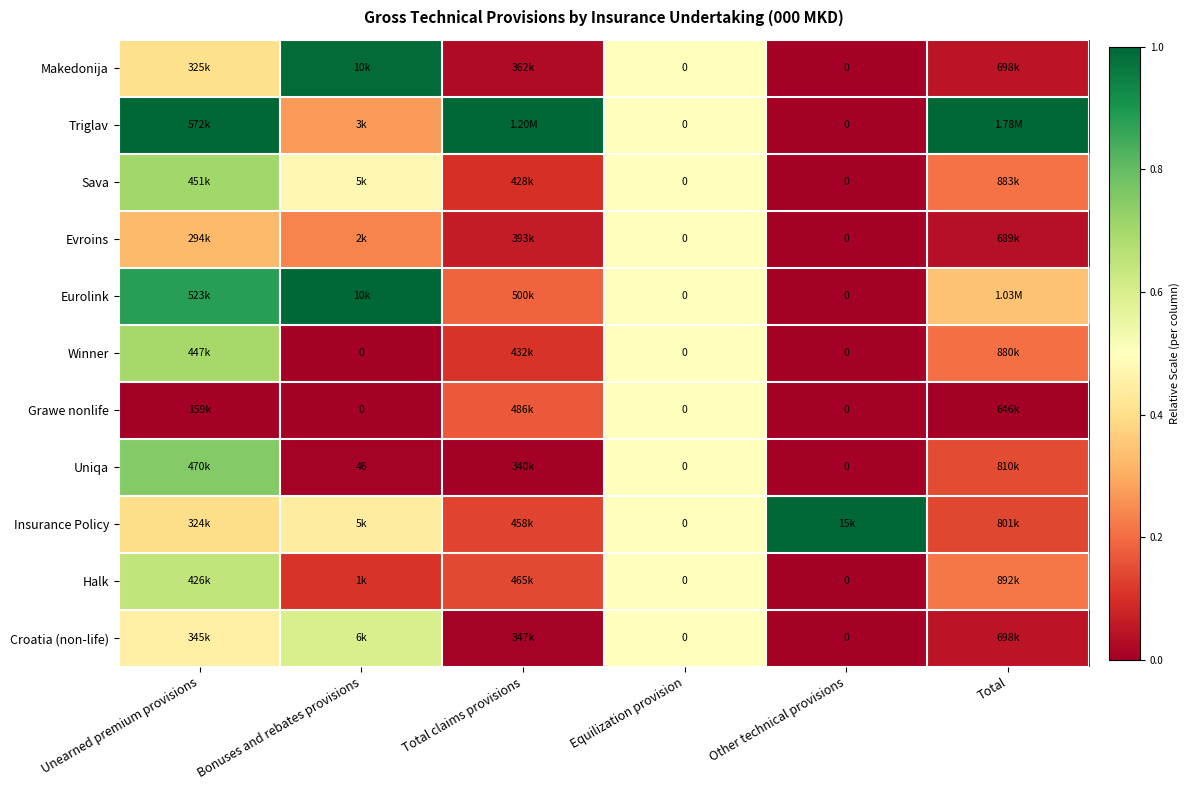

How many Triglav values are between 0 and 1?

6